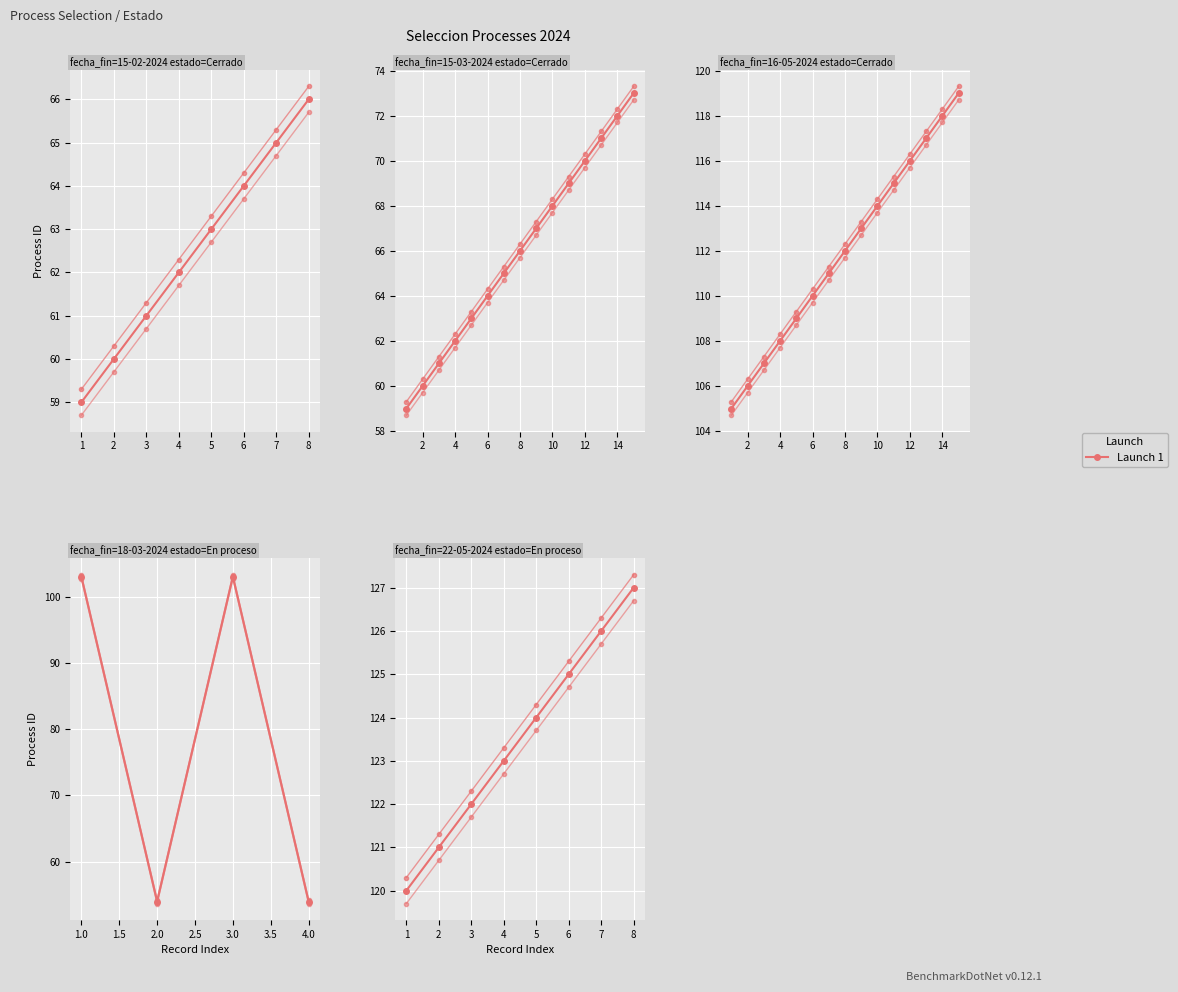

Between 4 and 3, which is larger?

4